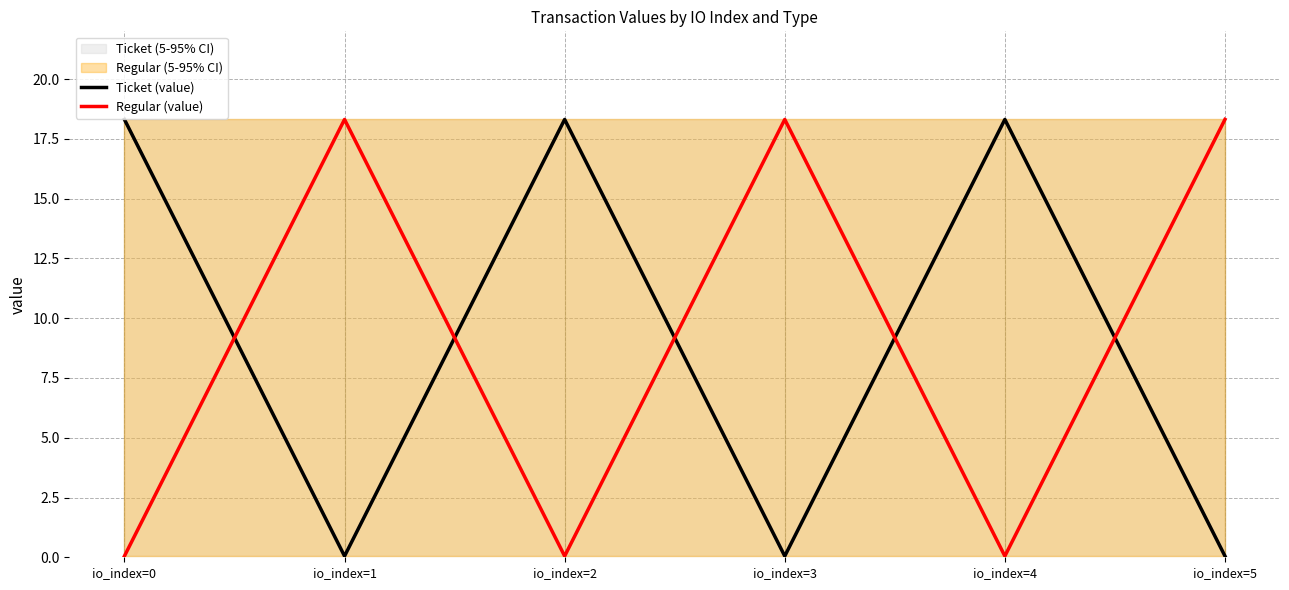

Reading left to right, what are all the values shown in this chart?

Ticket (value): io_index=0=18.3	io_index=1=0.0	io_index=2=18.3	io_index=3=0.0	io_index=4=18.3	io_index=5=0.0
Regular (value): io_index=0=0.0	io_index=1=18.3	io_index=2=0.0	io_index=3=18.3	io_index=4=0.0	io_index=5=18.3